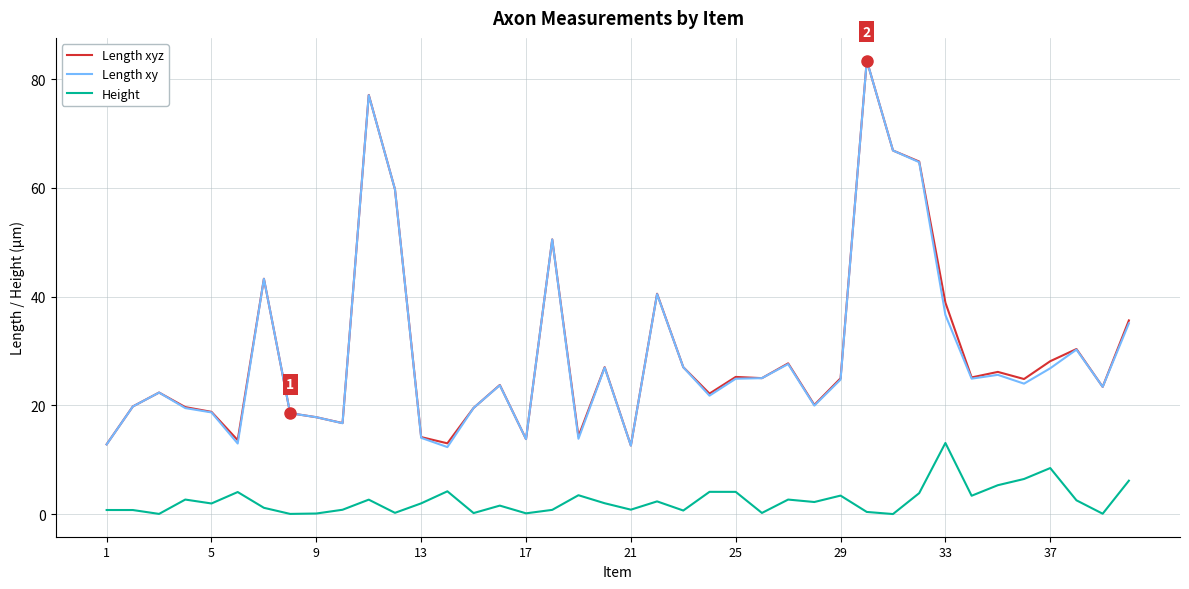

True or false: Height and Length xy intersect in this chart.

False